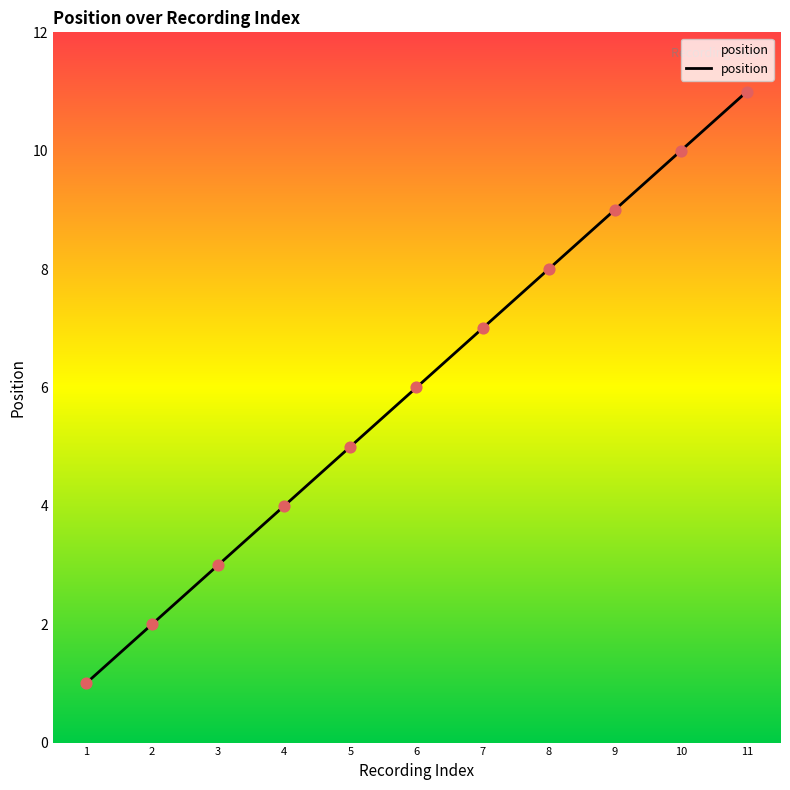

What is the change in value from 1 to 3?

+2